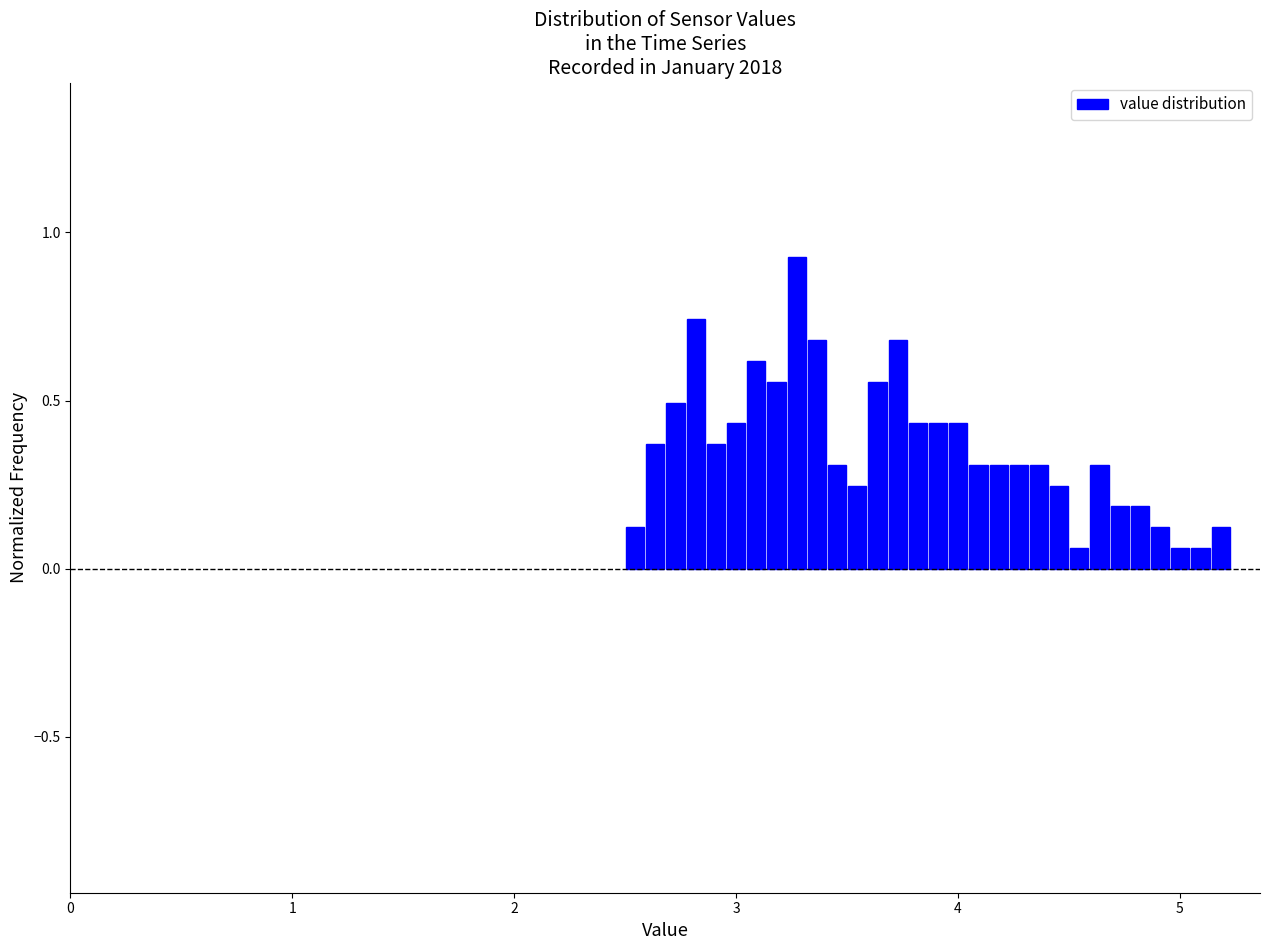

Read against the x-axis, roughly where is the centre of the tallest bar?

3.3